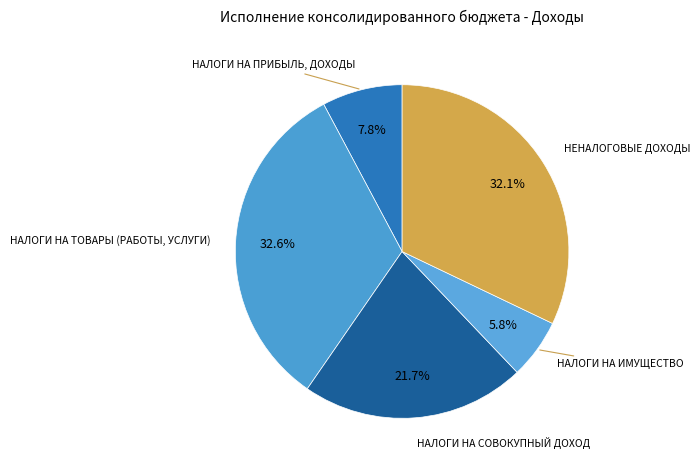

Which slice is the smallest?

НАЛОГИ НА ИМУЩЕСТВО